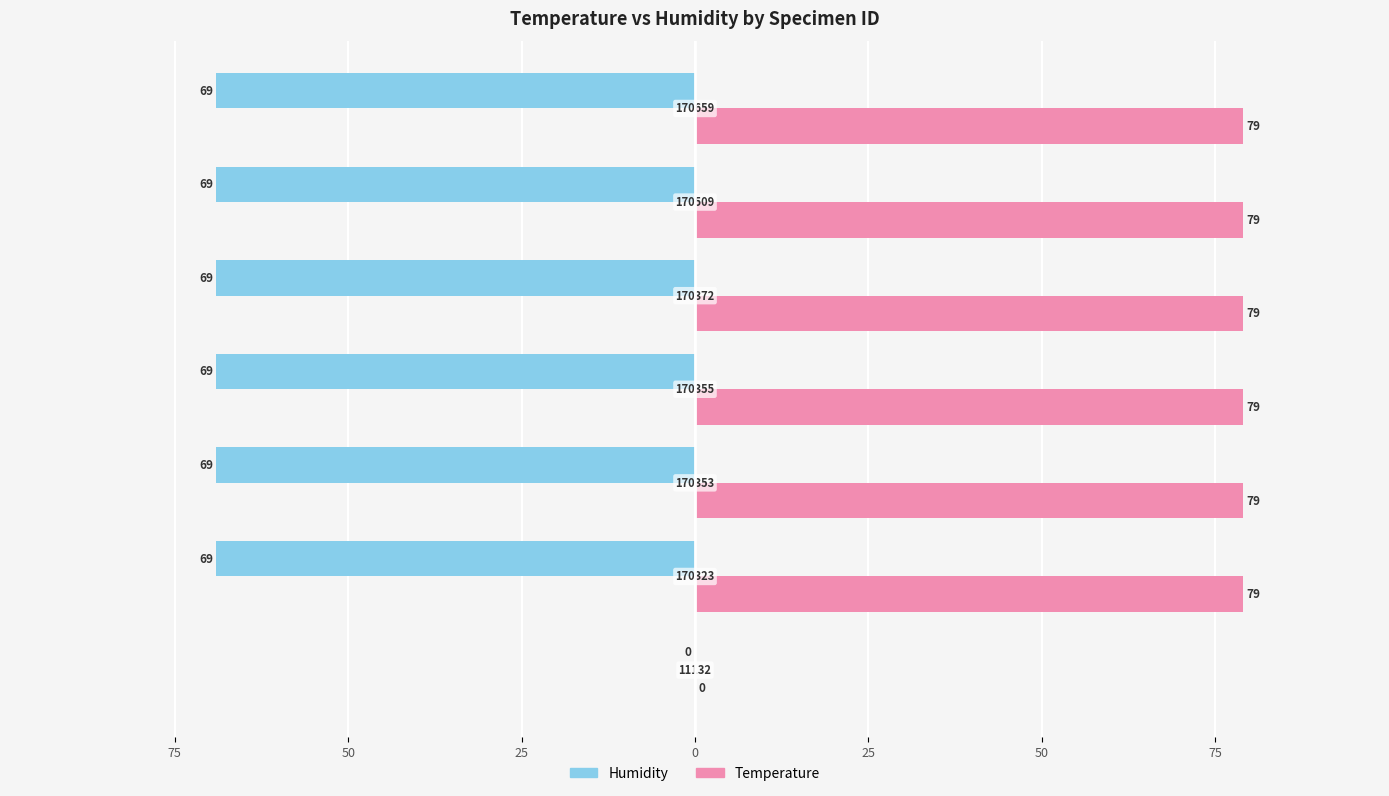

Reading right to left, what are all the values shown in this chart?

Temperature: 79	79	79	79	79	79	0
Humidity: -69	-69	-69	-69	-69	-69	0